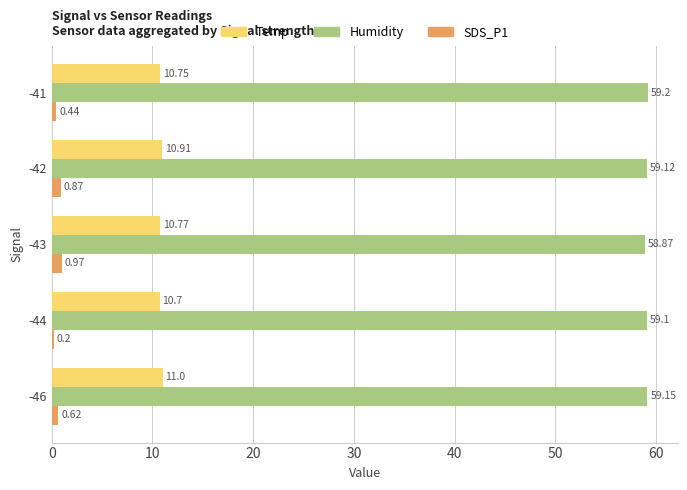

What is the difference between the highest and lowest values at -46?

58.5